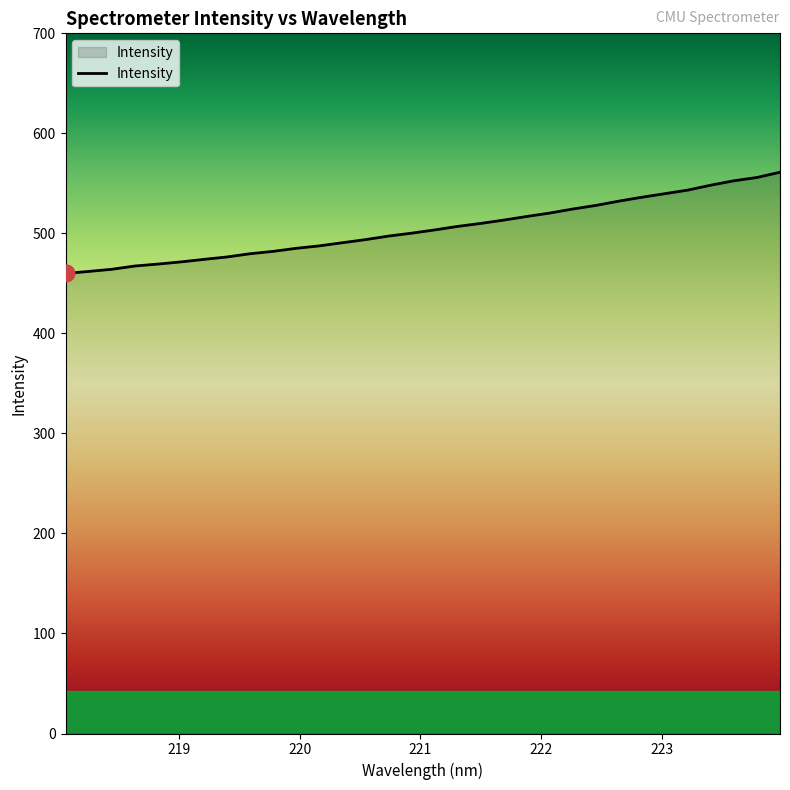

What is the smallest value displayed?

460.0